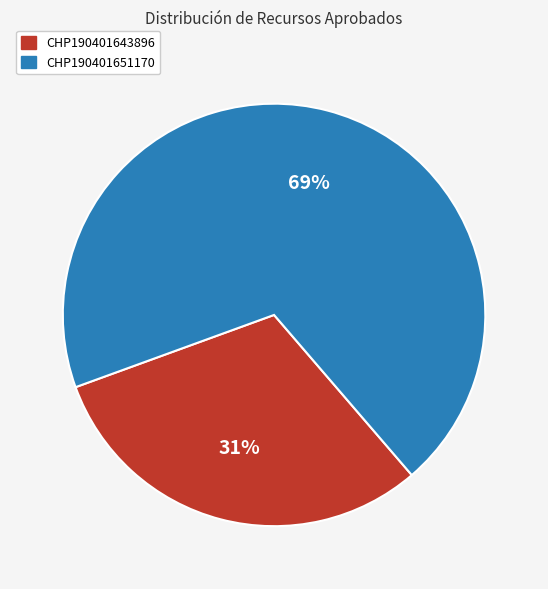

Rank the categories by value from highest to lowest.

CHP190401651170, CHP190401643896